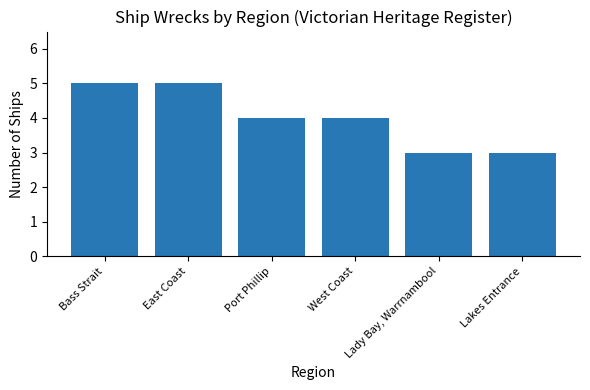

Is it true that the value at Lady Bay, Warrnambool is 1?

False